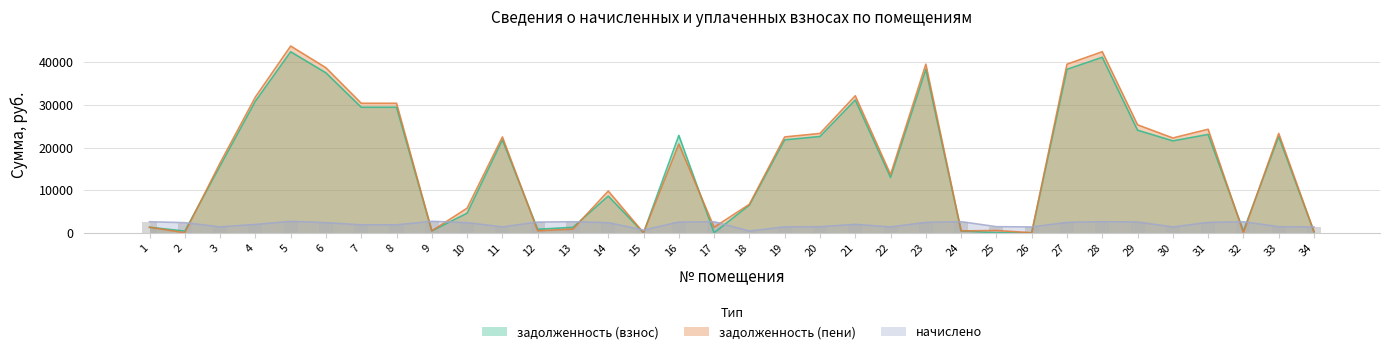

True or false: задолженность (взнос) has a value of 2203.4 at 14.

False